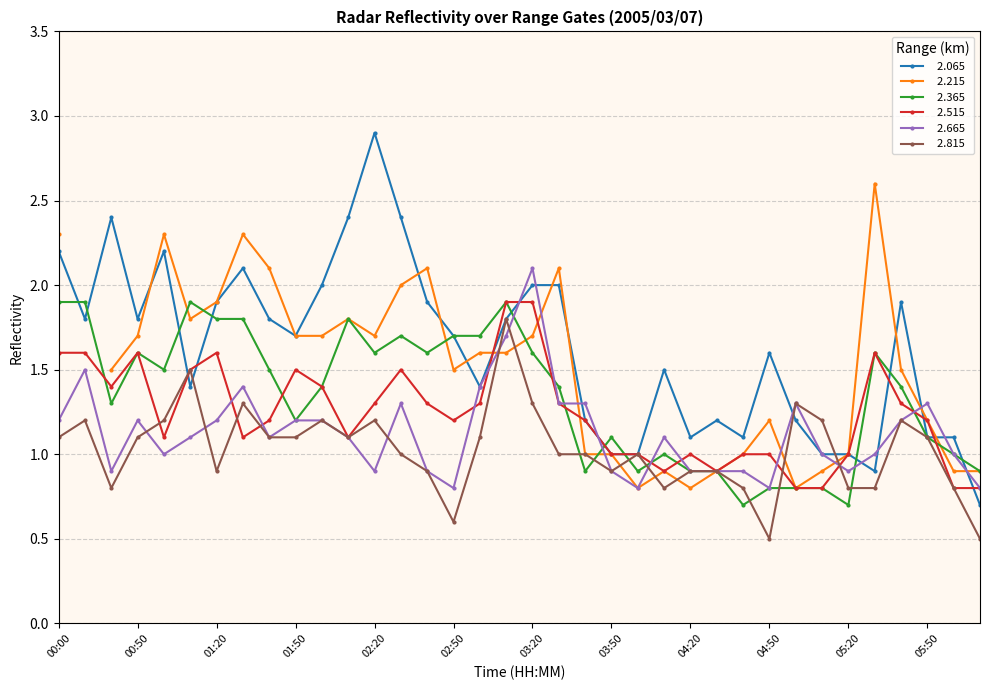

Which label corresponds to the smallest value in the chart?

04:50